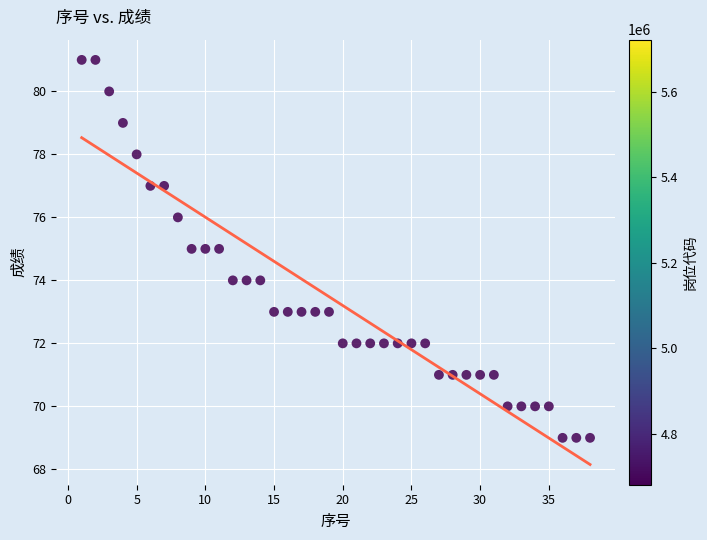

What is the range of Y values (max minus min)?

12